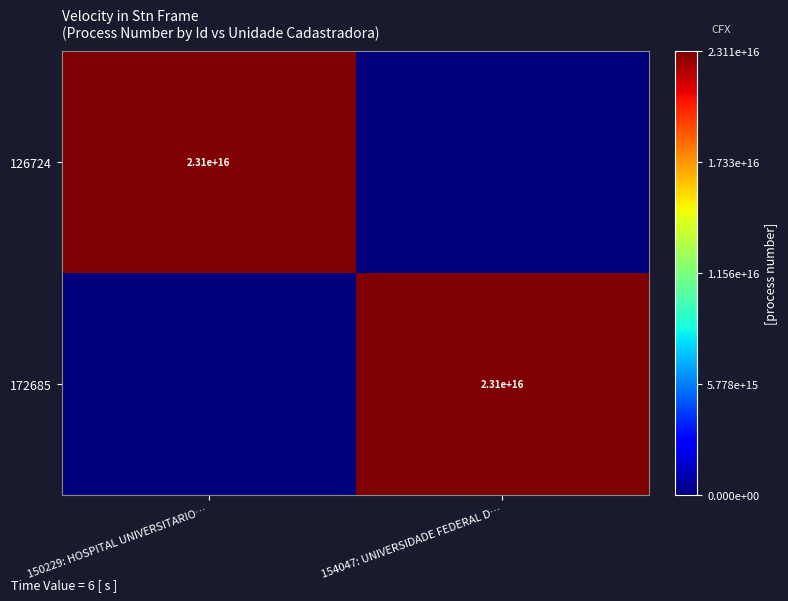

At which category is the sum across all series the highest?

154047: UNIVERSIDADE FEDERAL D…